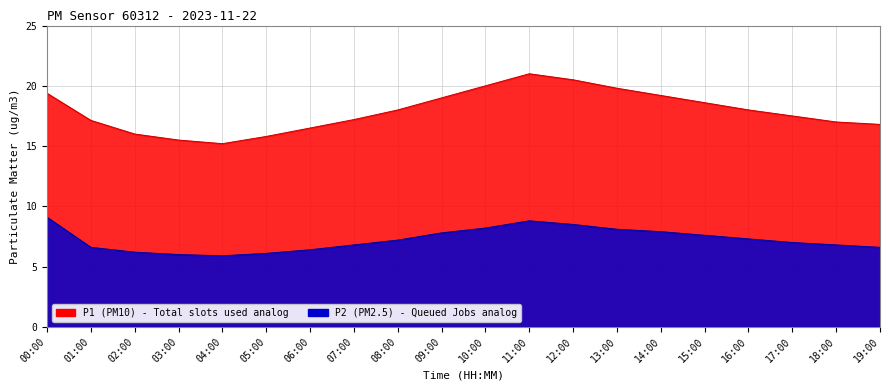

Where is P1 nearest to the value 18?

08:00